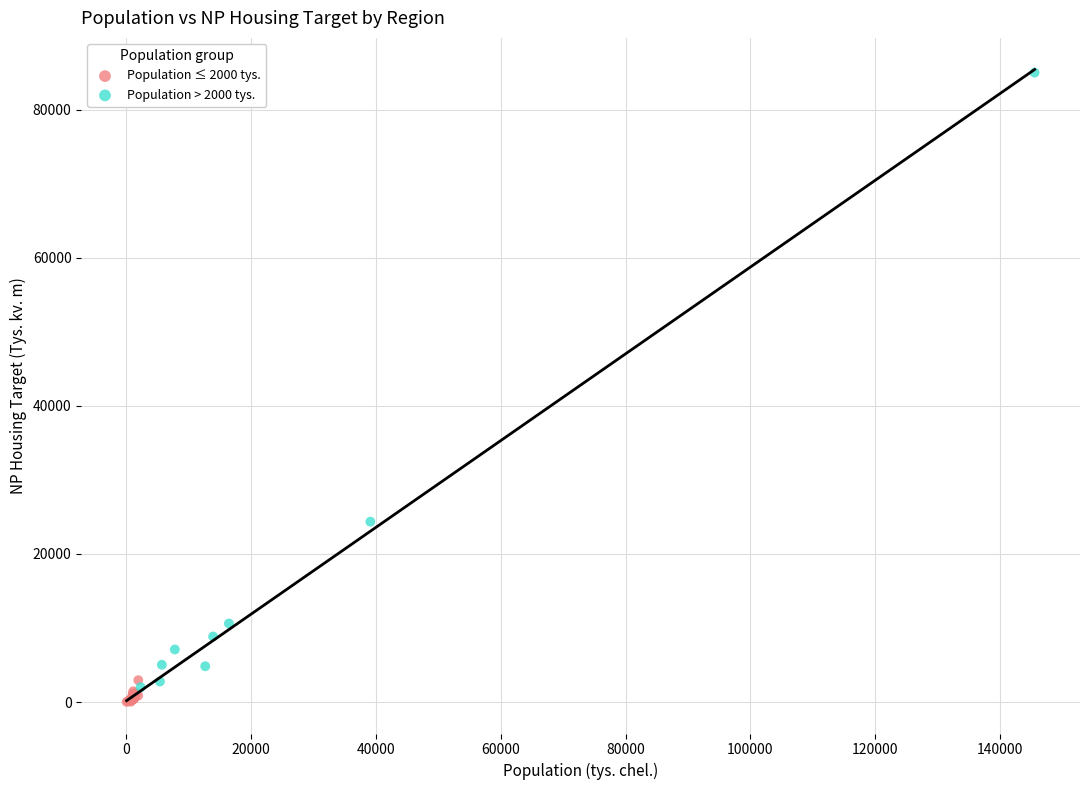

Which series reaches the maximum Y coordinate?

Population > 2000 tys.